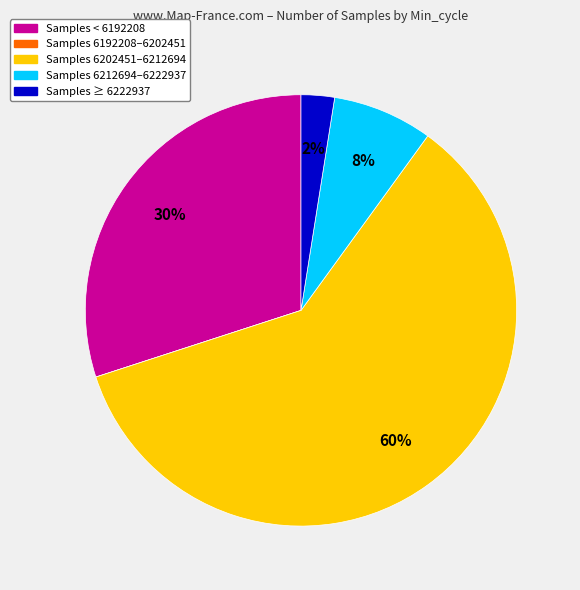

Is the sum of Samples 6202451–6212694 and Samples < 6192208 greater than half?

Yes